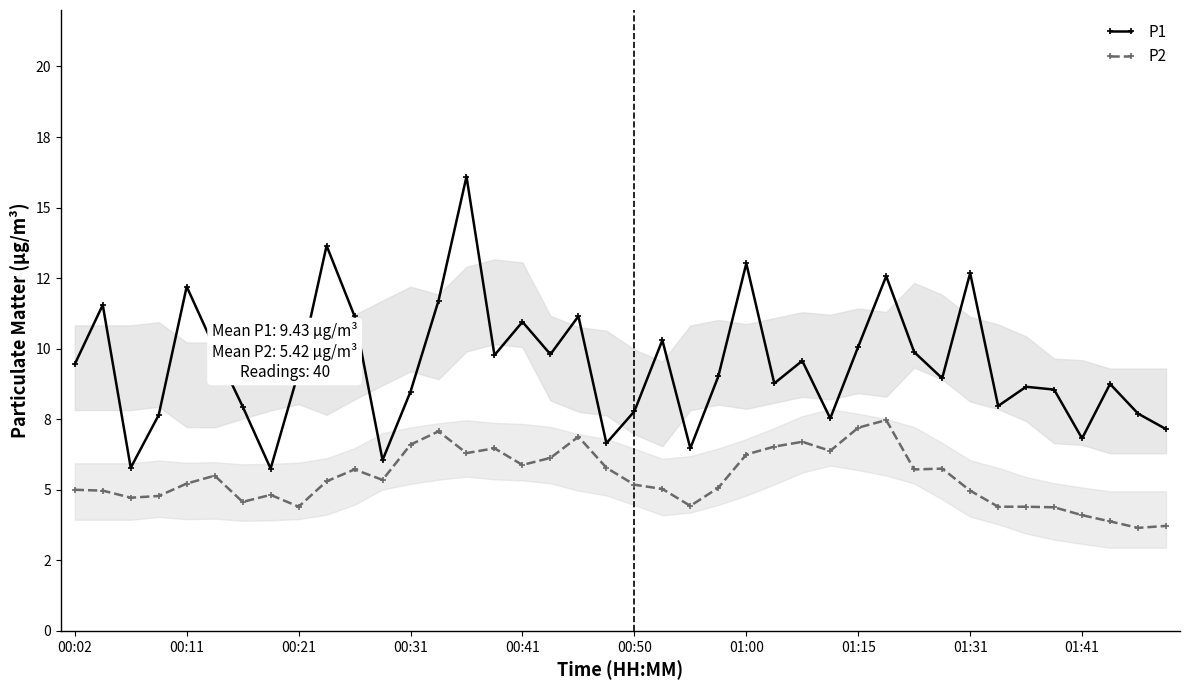

Where is P2 nearest to the value 5?

00:02